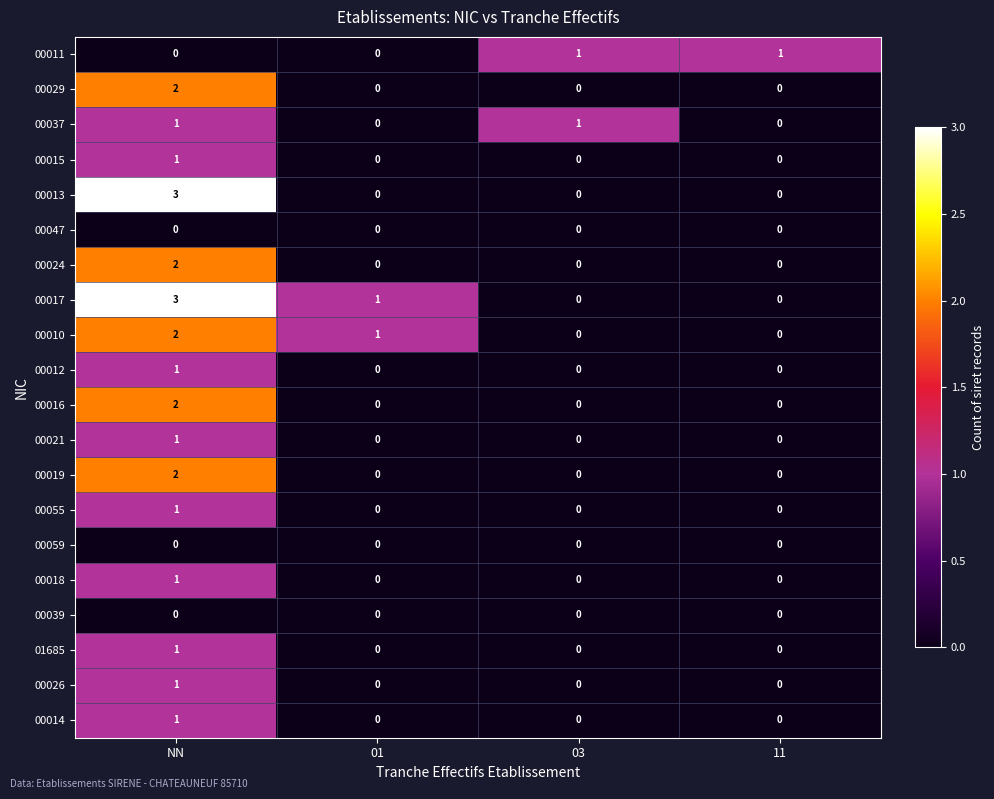

At how many categories does at least one series exceed 0?

4